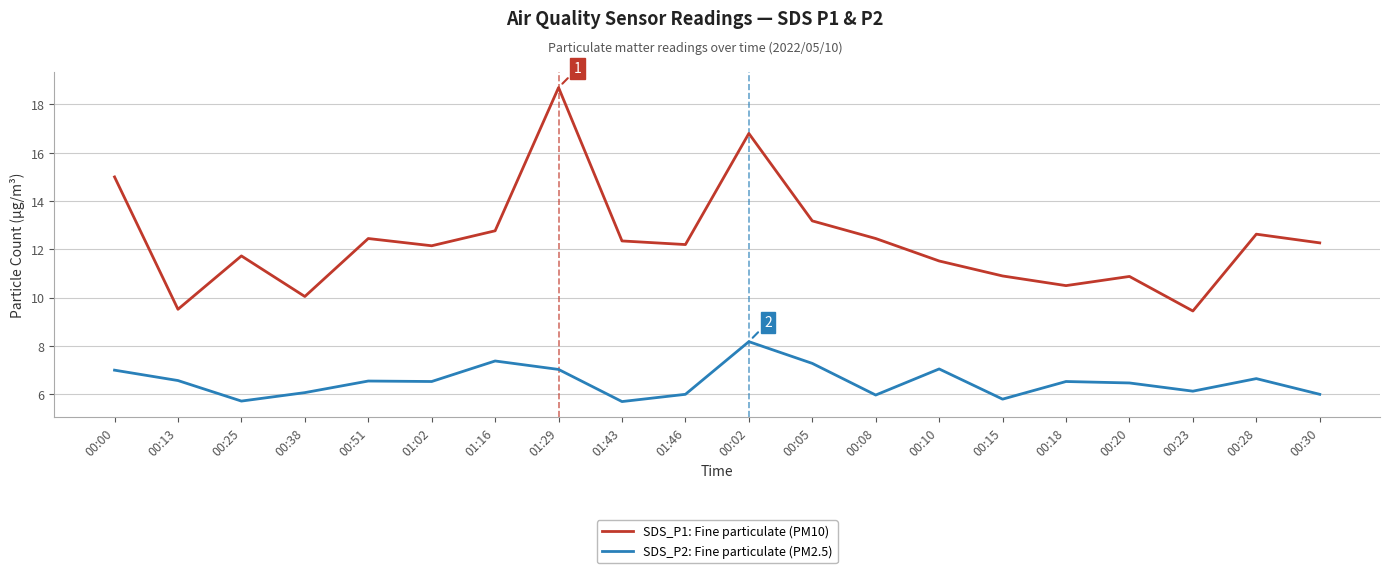

True or false: SDS_P1: Fine particulate (PM10) and SDS_P2: Fine particulate (PM2.5) intersect in this chart.

False